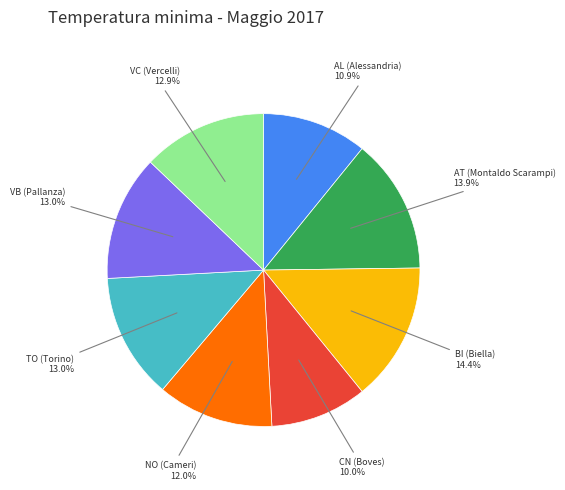

Count the number of slices in the pie.

8